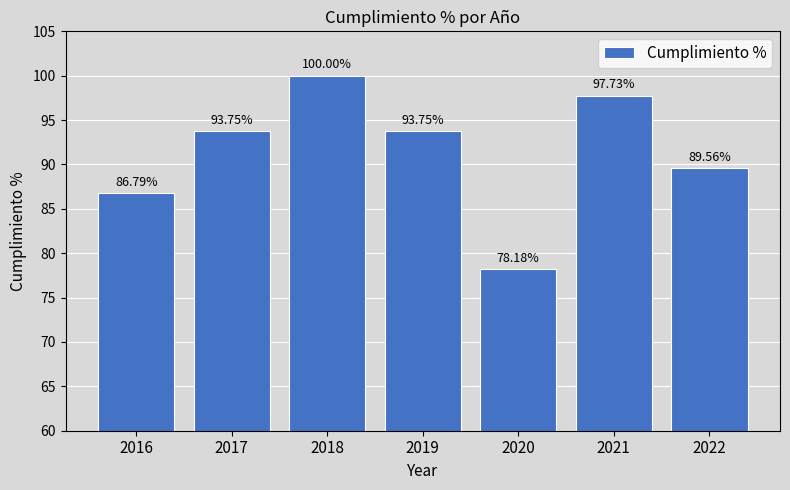

What is the difference between the values at 2022 and 2016?

2.8